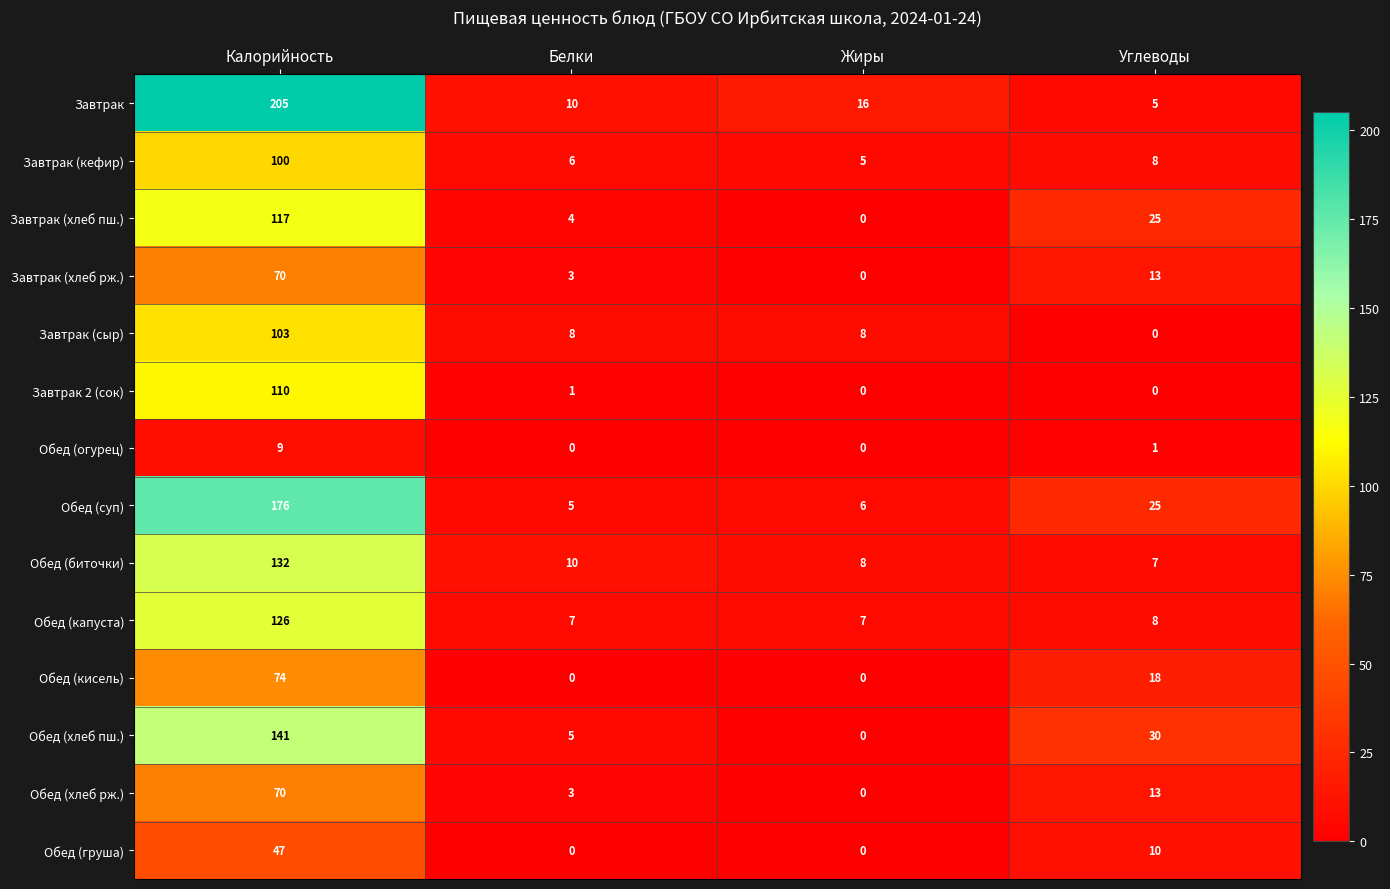

How many values in Завтрак (хлеб пш.) are above zero?

3